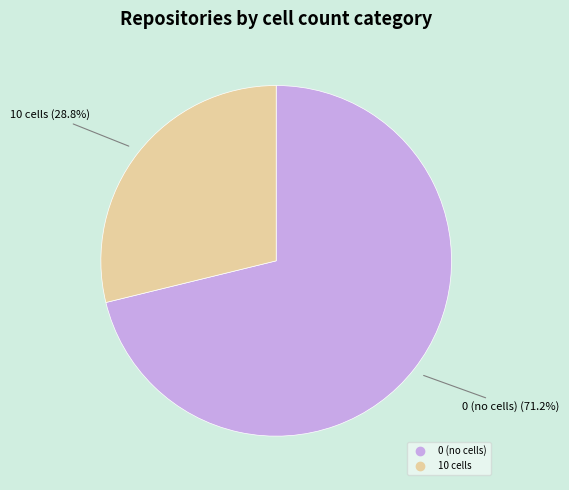

Does any single category account for the majority?

Yes